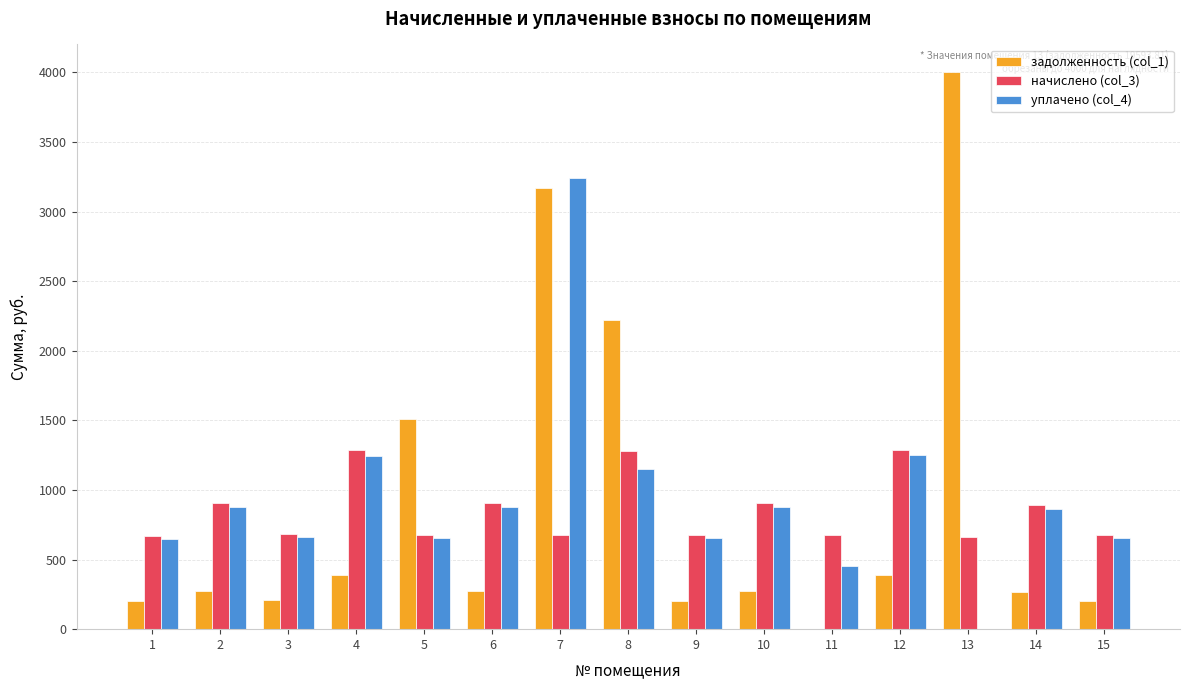

What is the sum of all задолженность (col_1) values?

13589.6